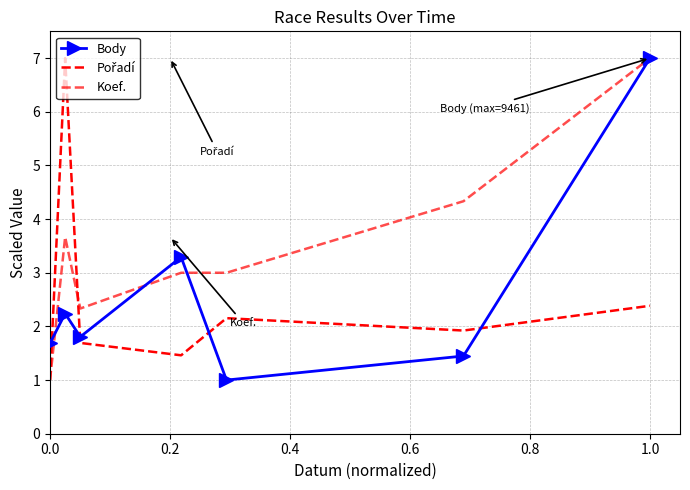

How many categories are shown in the chart?

7